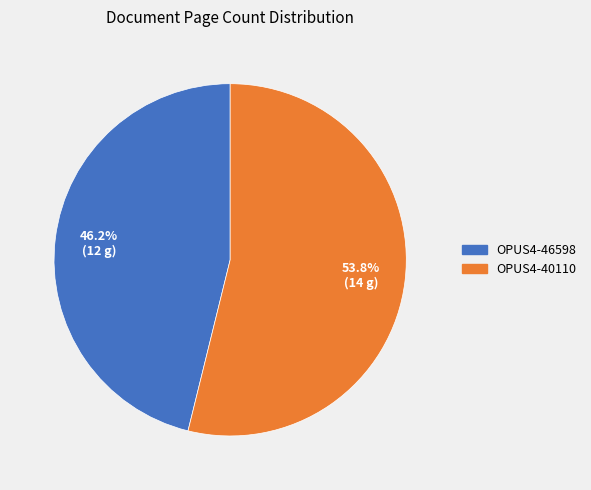

To the nearest percent, what portion does OPUS4-46598 represent?

46%